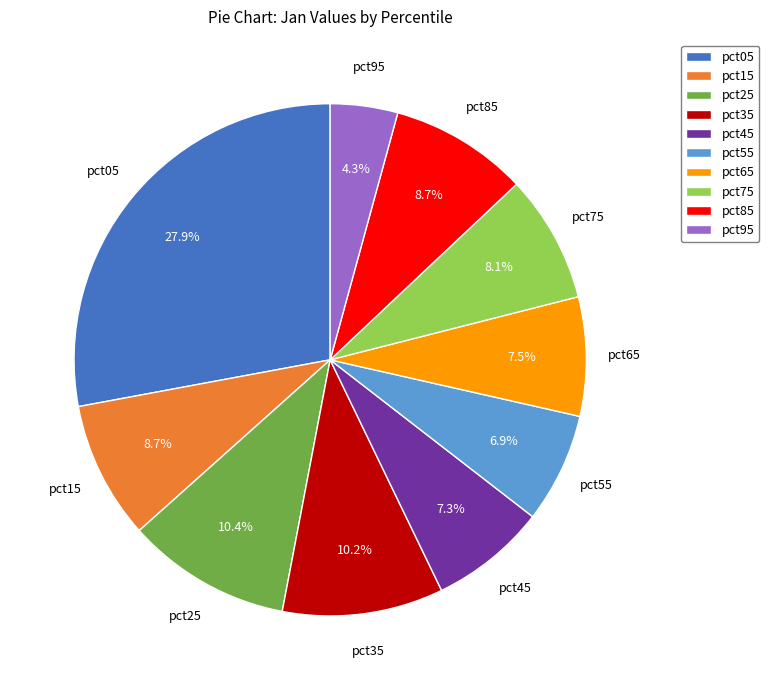

True or false: pct45 accounts for 1% of the total.

False